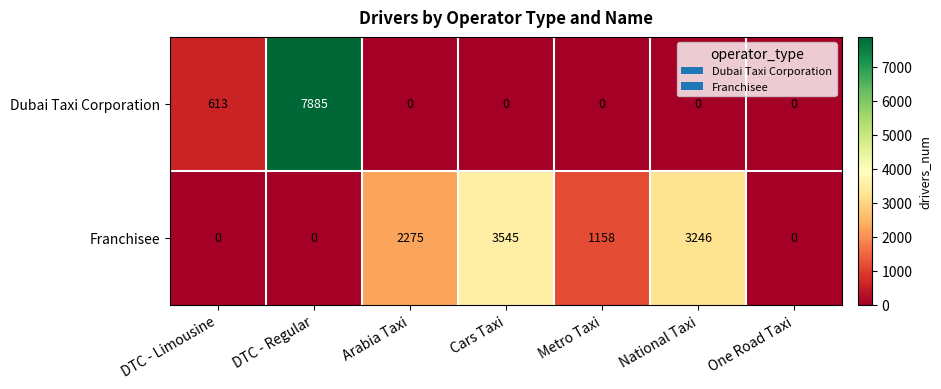

What is the total value across all series at DTC - Regular?

7885